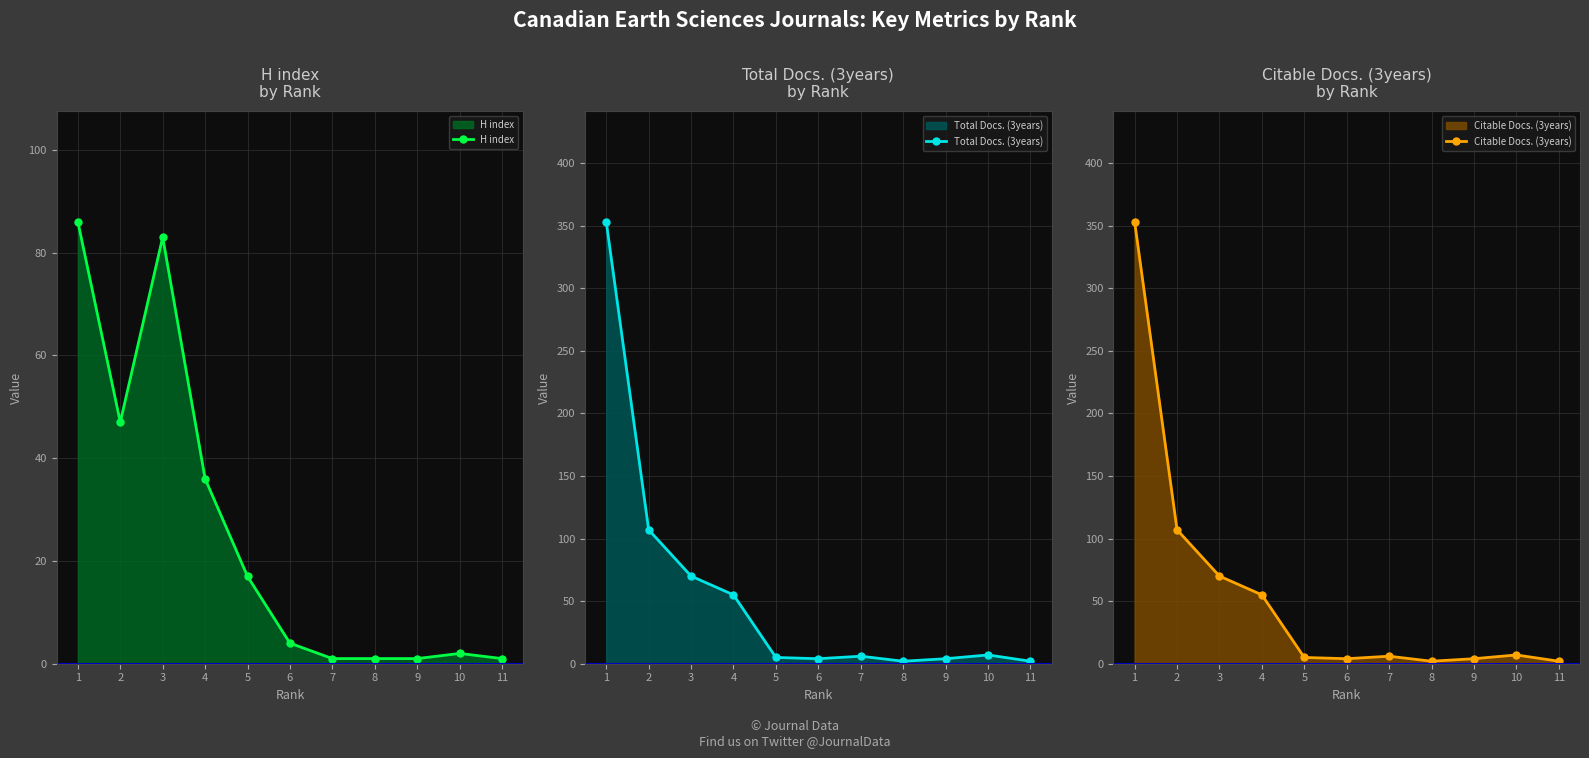

The Total Docs. (3years) series shows 34 at 4. True or false?

False